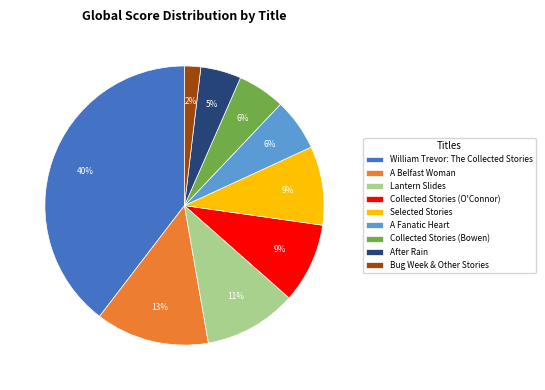

Combined, do After Rain and William Trevor: The Collected Stories account for over 50%?

No